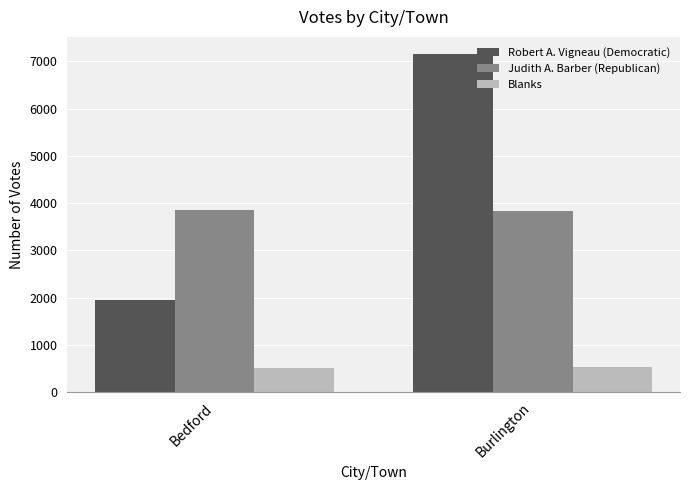

Count the Robert A. Vigneau (Democratic) values in the range 1955 to 7162.

2